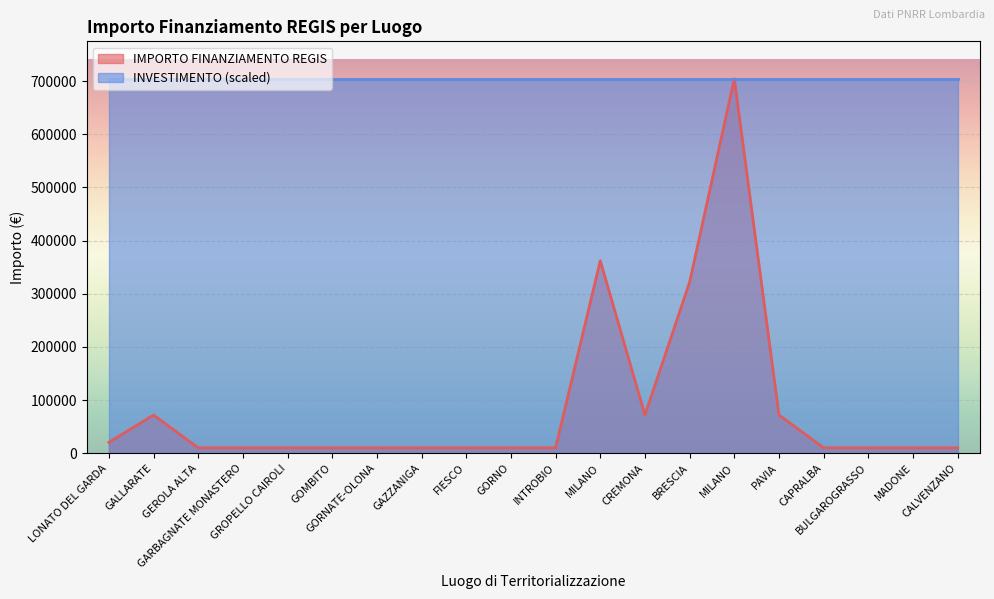

True or false: the data shows 10172.0 at CAPRALBA.

True